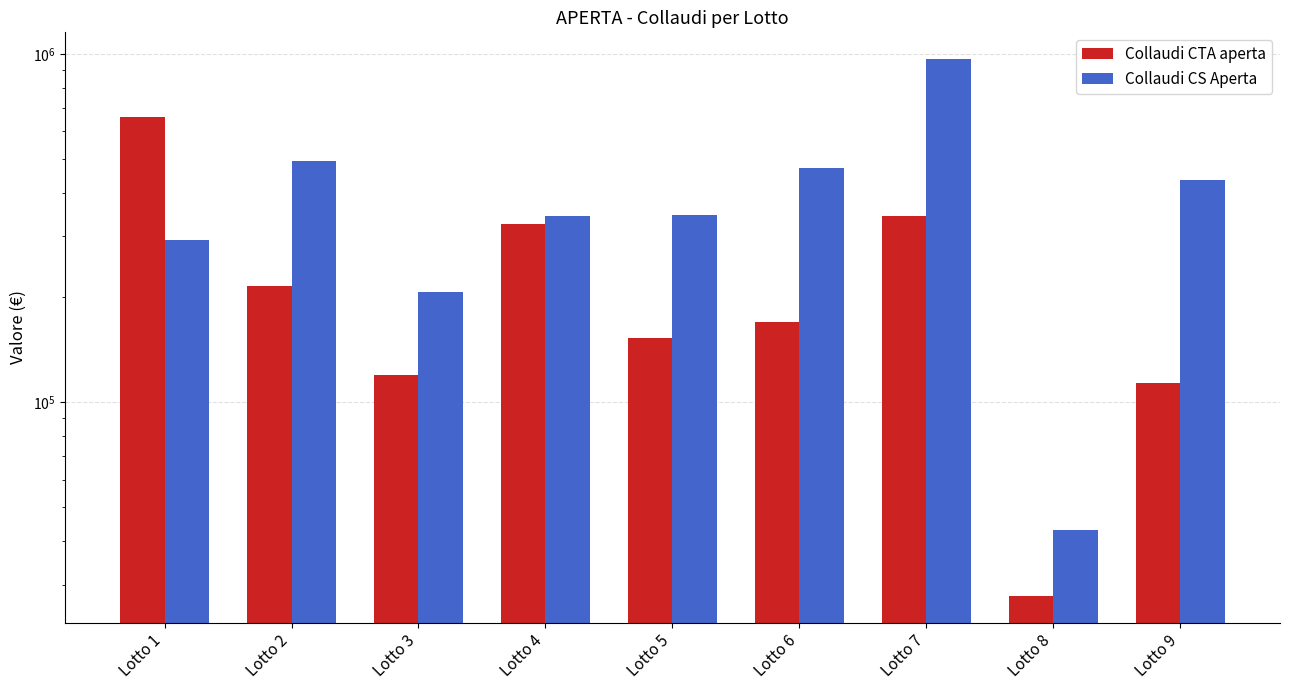

List the labels in order of Collaudi CS Aperta value, smallest first.

Lotto 8, Lotto 3, Lotto 1, Lotto 4, Lotto 5, Lotto 9, Lotto 6, Lotto 2, Lotto 7